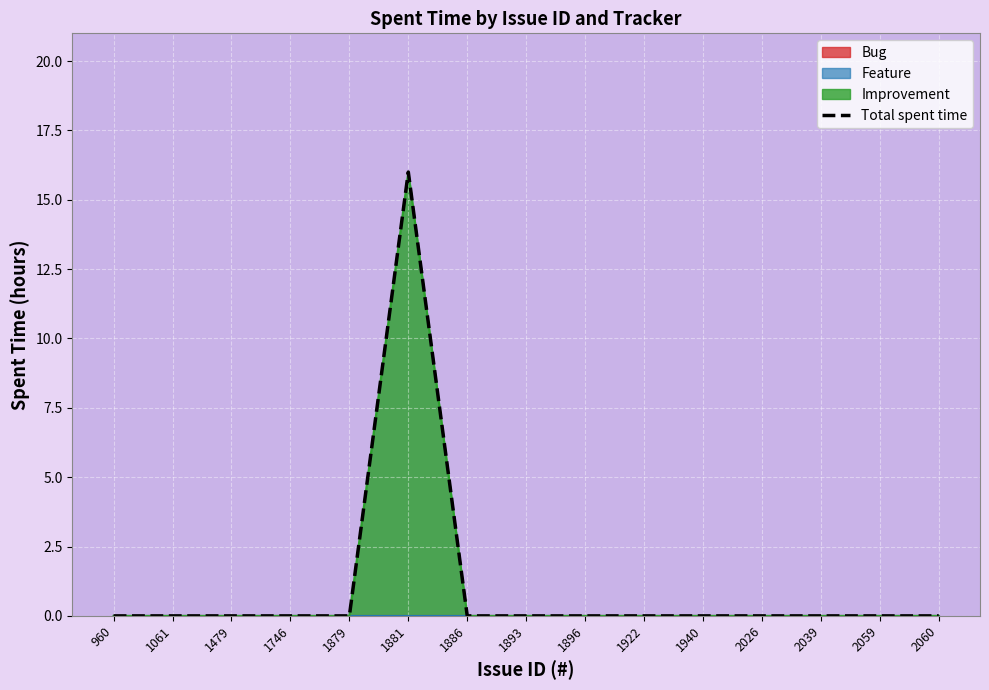

The chart shows a value of 0 at 2060. True or false?

True